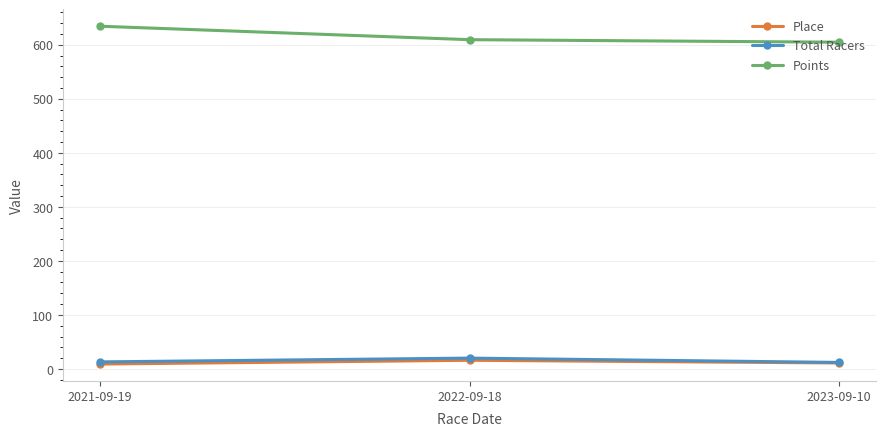

What position from the left is 2023-09-10?

3